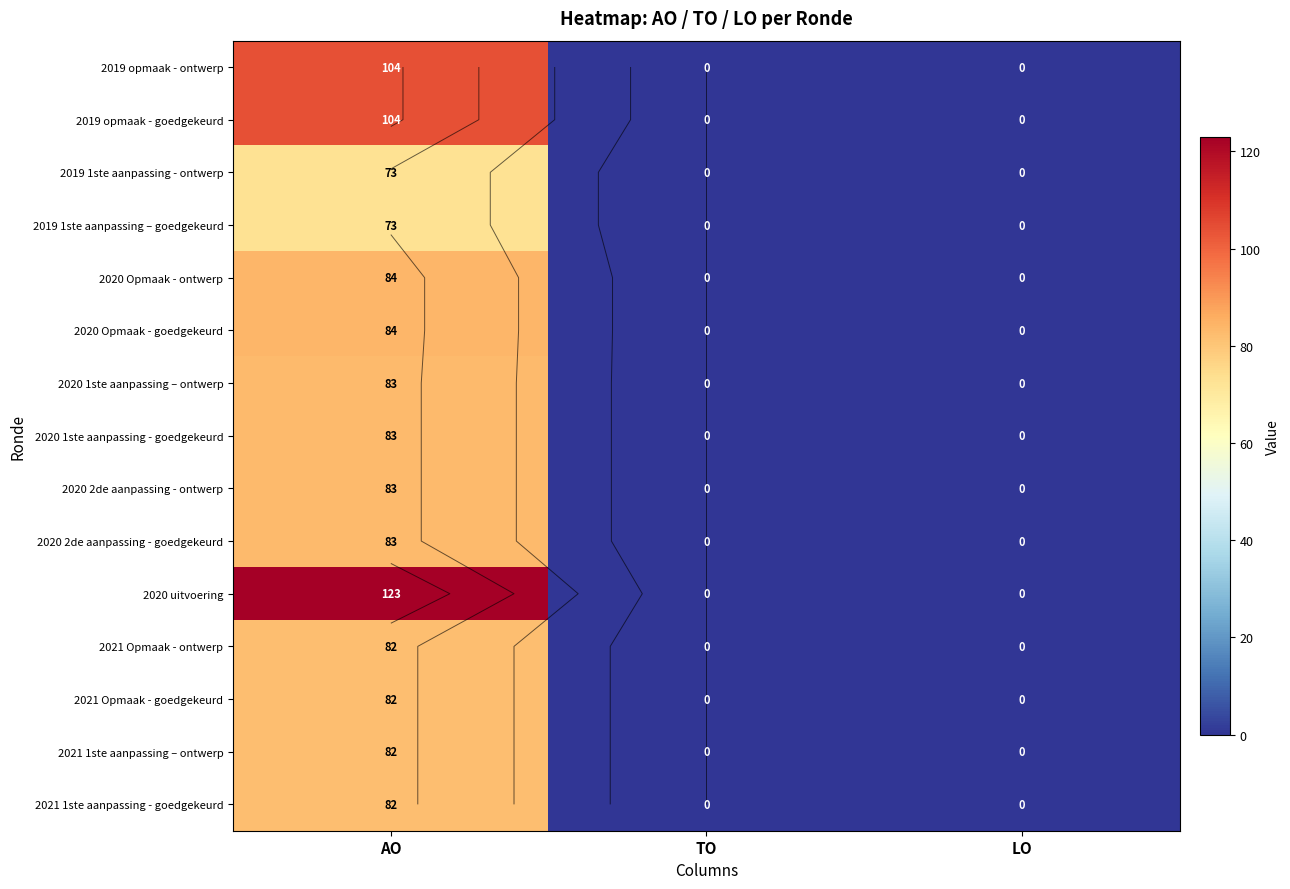

Rank the series by their maximum value, from highest to lowest.

2020 uitvoering, 2019 opmaak - ontwerp, 2019 opmaak - goedgekeurd, 2020 Opmaak - ontwerp, 2020 Opmaak - goedgekeurd, 2020 1ste aanpassing – ontwerp, 2020 1ste aanpassing - goedgekeurd, 2020 2de aanpassing - ontwerp, 2020 2de aanpassing - goedgekeurd, 2021 Opmaak - ontwerp, 2021 Opmaak - goedgekeurd, 2021 1ste aanpassing – ontwerp, 2021 1ste aanpassing - goedgekeurd, 2019 1ste aanpassing - ontwerp, 2019 1ste aanpassing – goedgekeurd